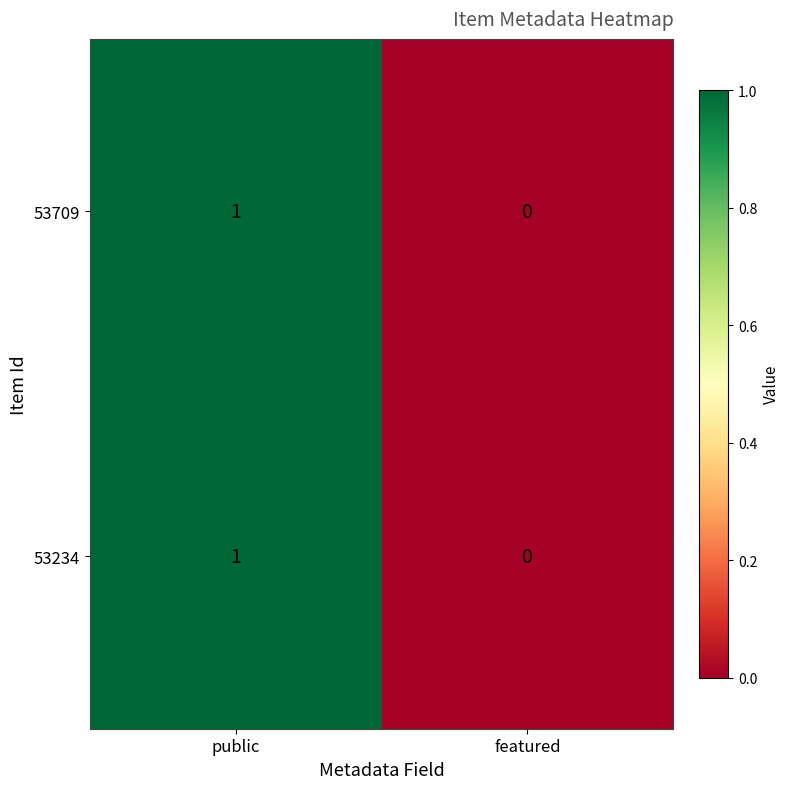

At which category does the chart reach its peak across all series?

public